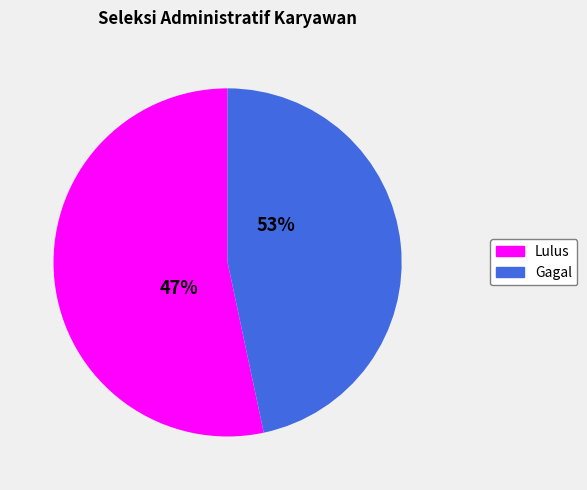

True or false: Gagal accounts for 32% of the total.

False